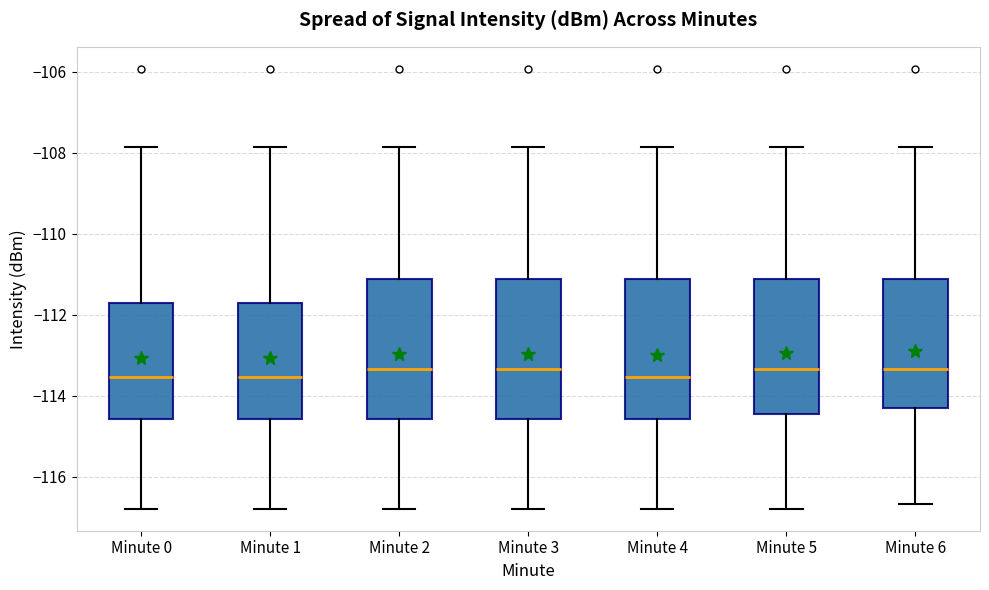

Where does the lower whisker of the box for Minute 6 end on the y-axis? The values are not printed on the chart, so give them approximately, as read against the axis.

-116.6